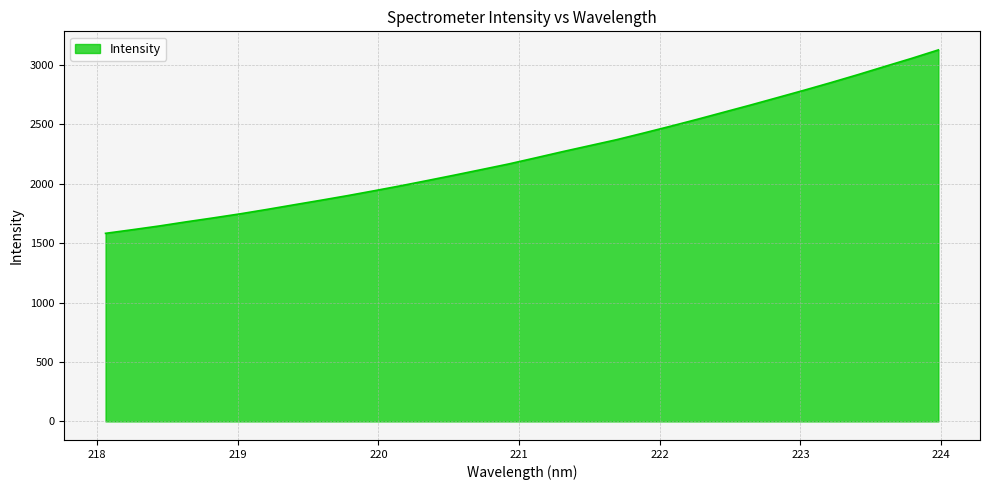

Does the chart display data point markers on the line(s)?

No